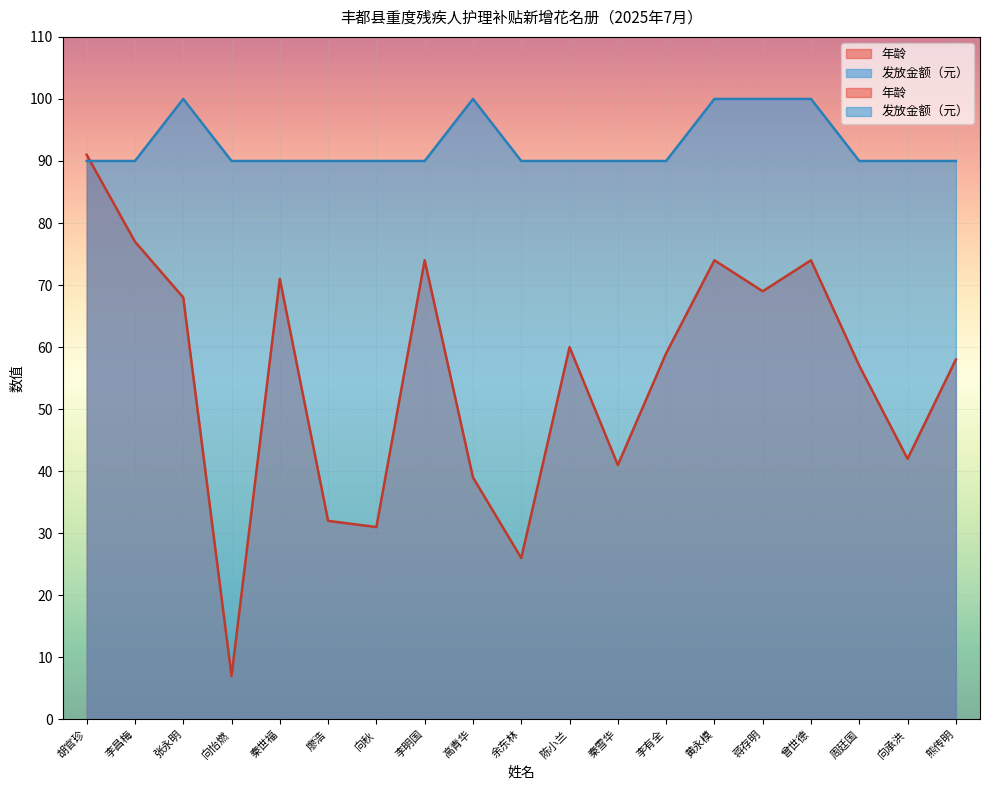

What is the lowest value of the 发放金额（元） series?

90